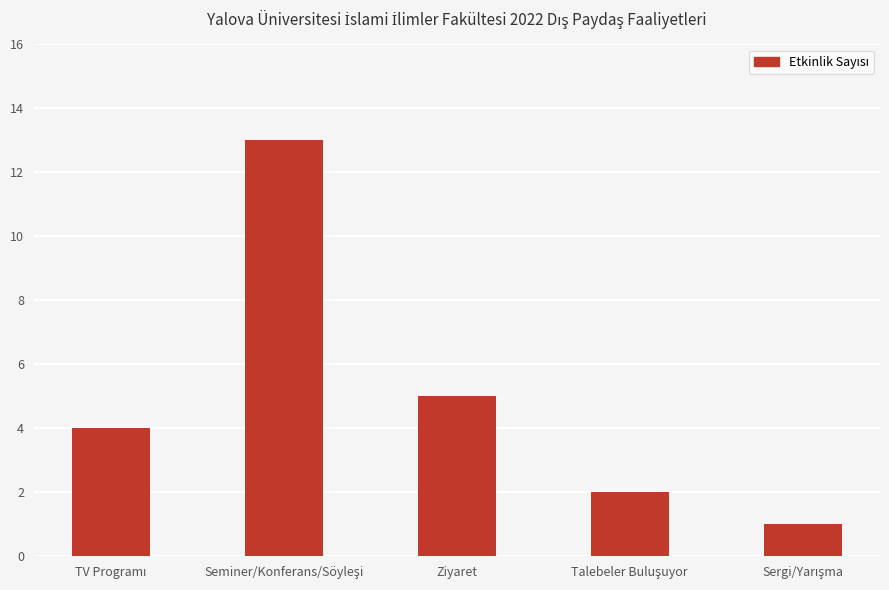

What is the greatest value displayed?

13